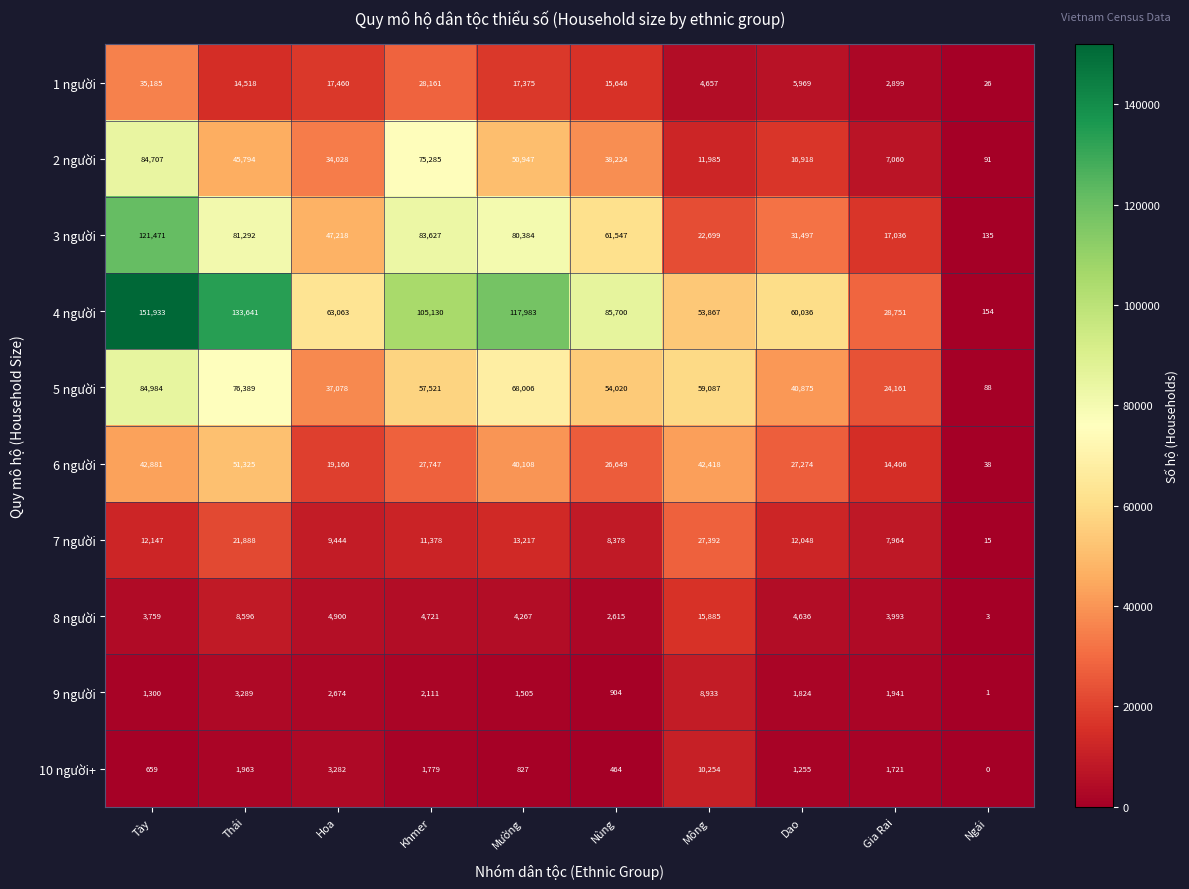

At how many categories does at least one series exceed 87750?

4